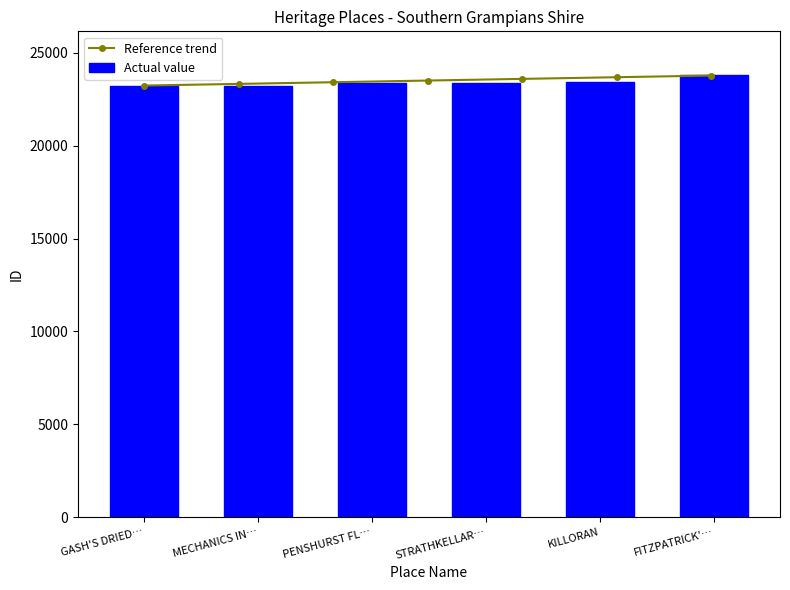

What is the maximum value shown in the chart?

23782